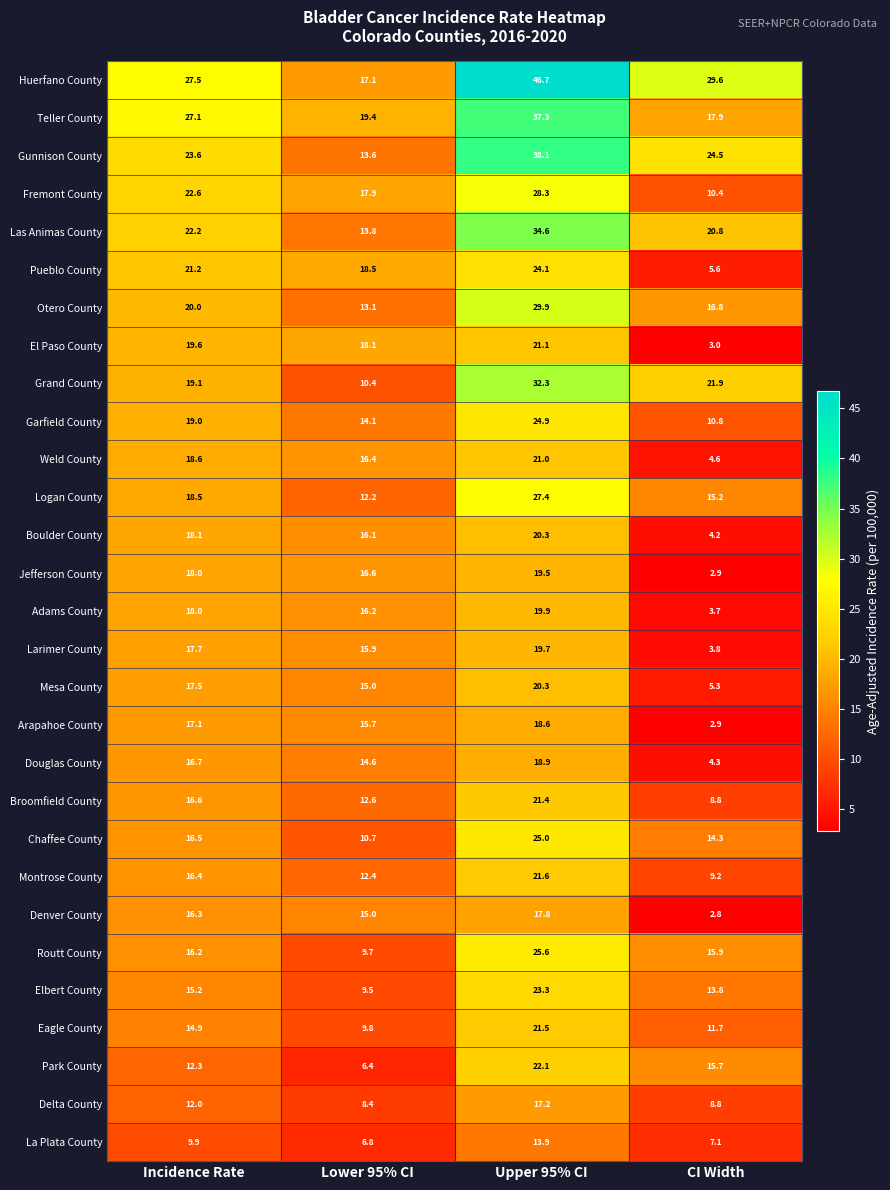

The Douglas County series shows 16.7 at Incidence Rate. True or false?

True